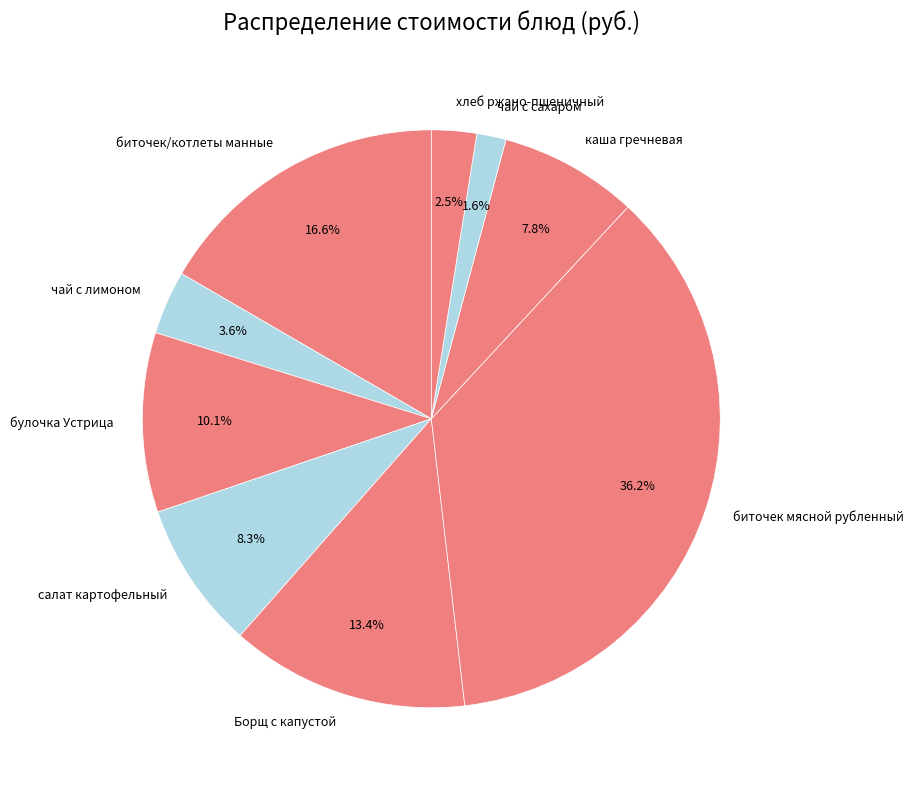

Rank the categories by value from highest to lowest.

биточек мясной рубленный, биточек/котлеты манные, Борщ с капустой, булочка Устрица, салат картофельный, каша гречневая, чай с лимоном, хлеб ржано-пшеничный, чай с сахаром